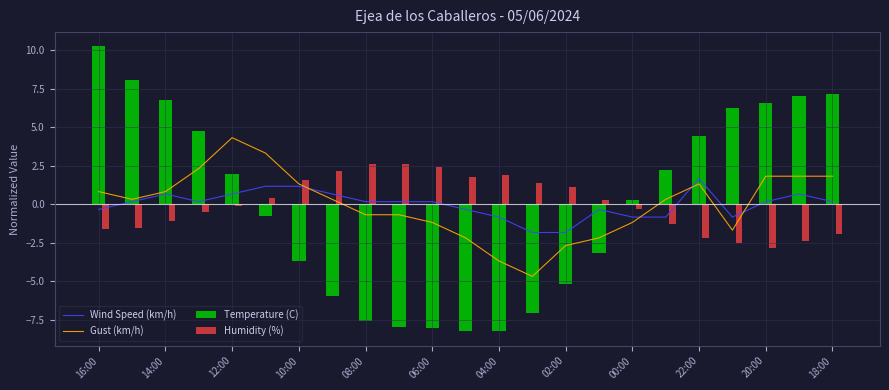

What are all the series names shown in the legend?

Wind Speed (km/h), Gust (km/h), Temperature (C), Humidity (%)